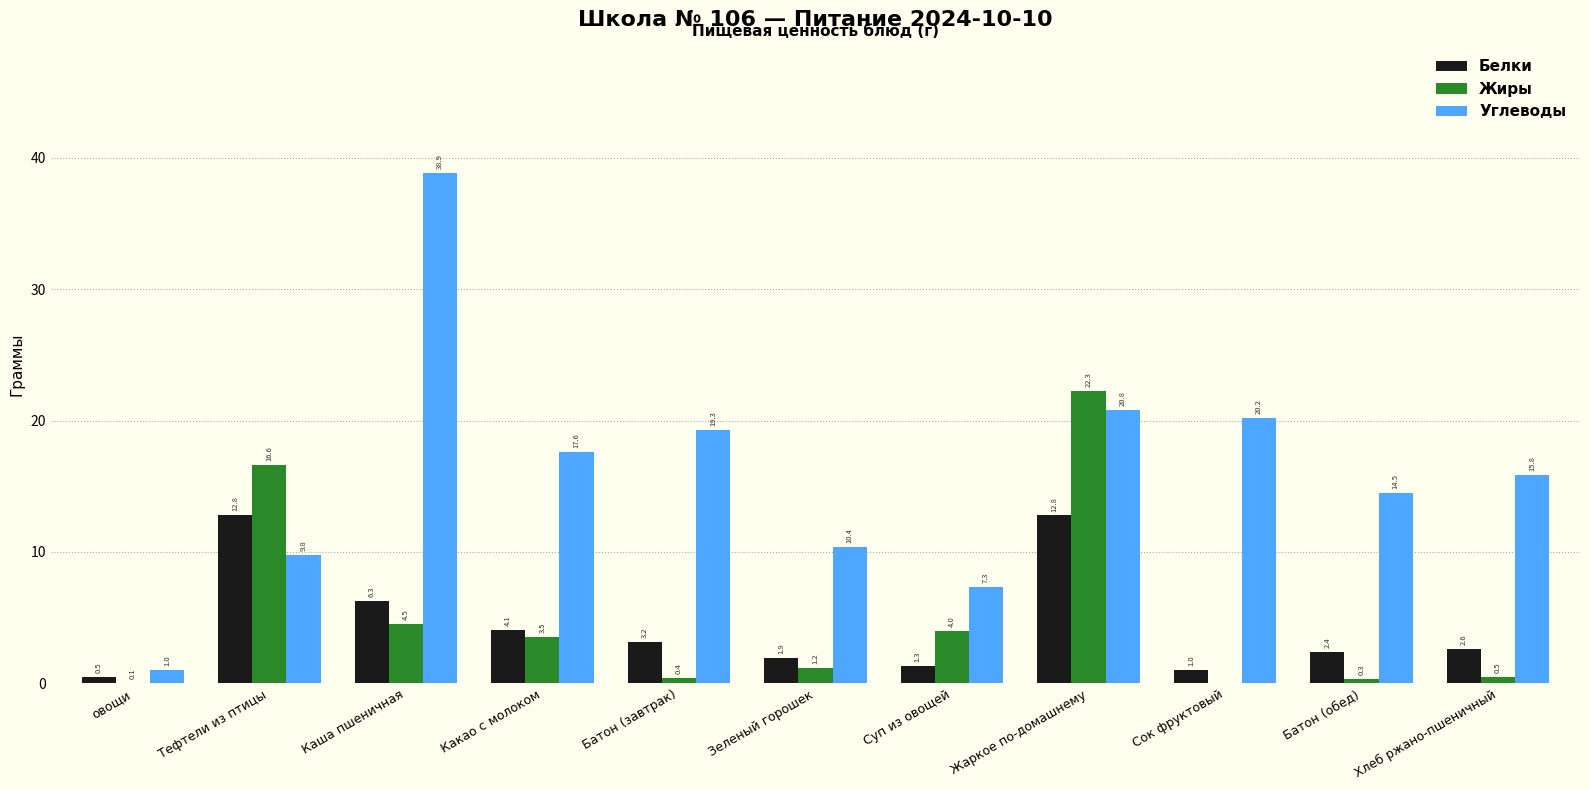

What is the highest value of the Углеводы series?

38.9